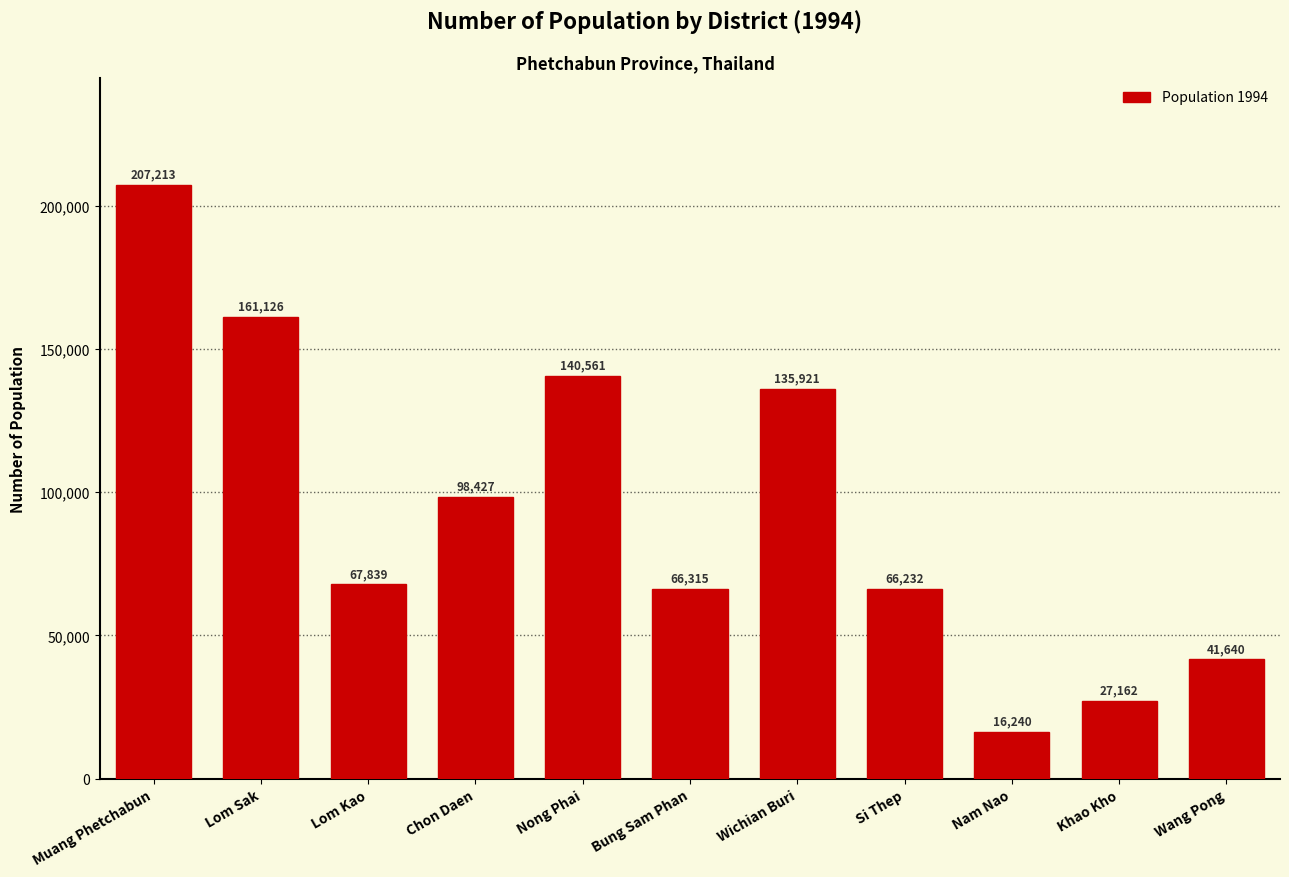

What is the sum of the values at Si Thep and Lom Kao?

134071